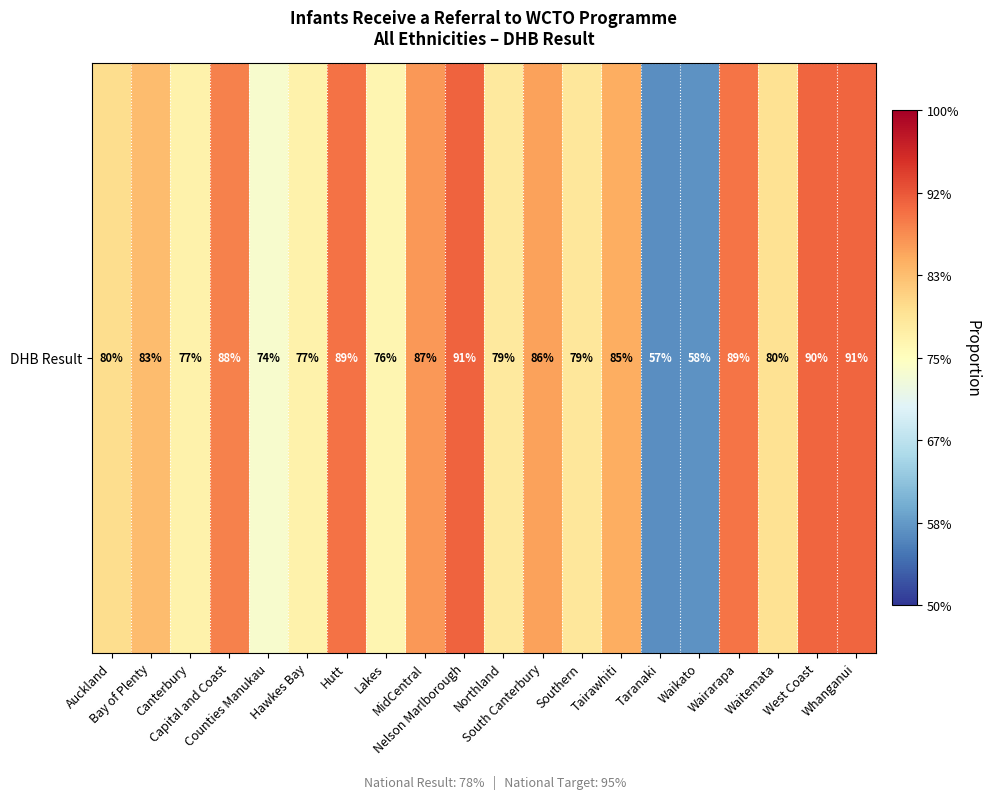

Count the number of categories in the chart.

20